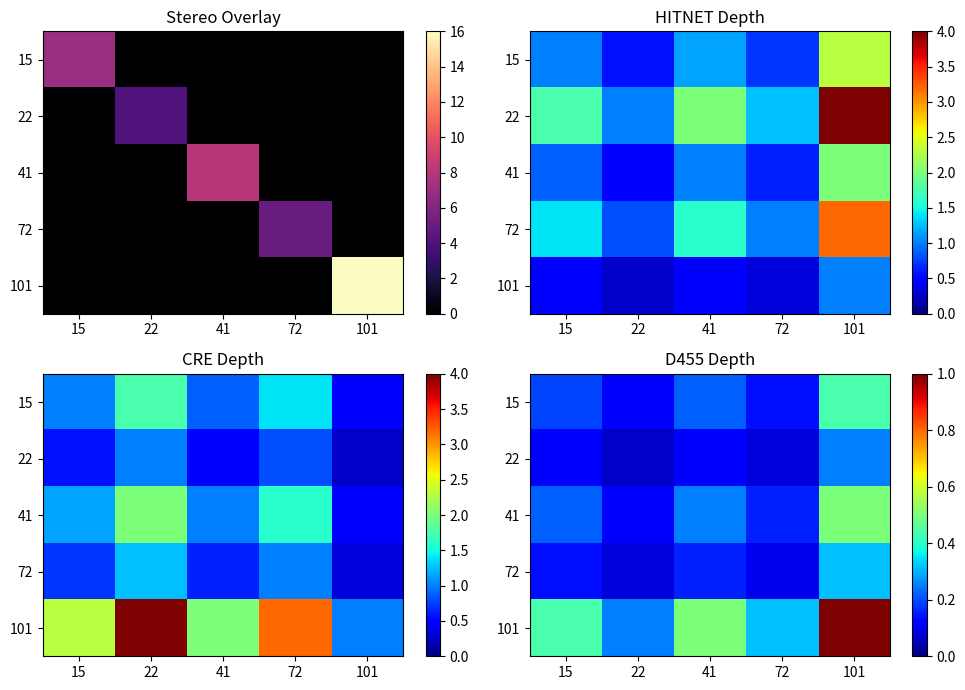

Is the value of 72 at 22 greater than the value of 41 at 22?

No